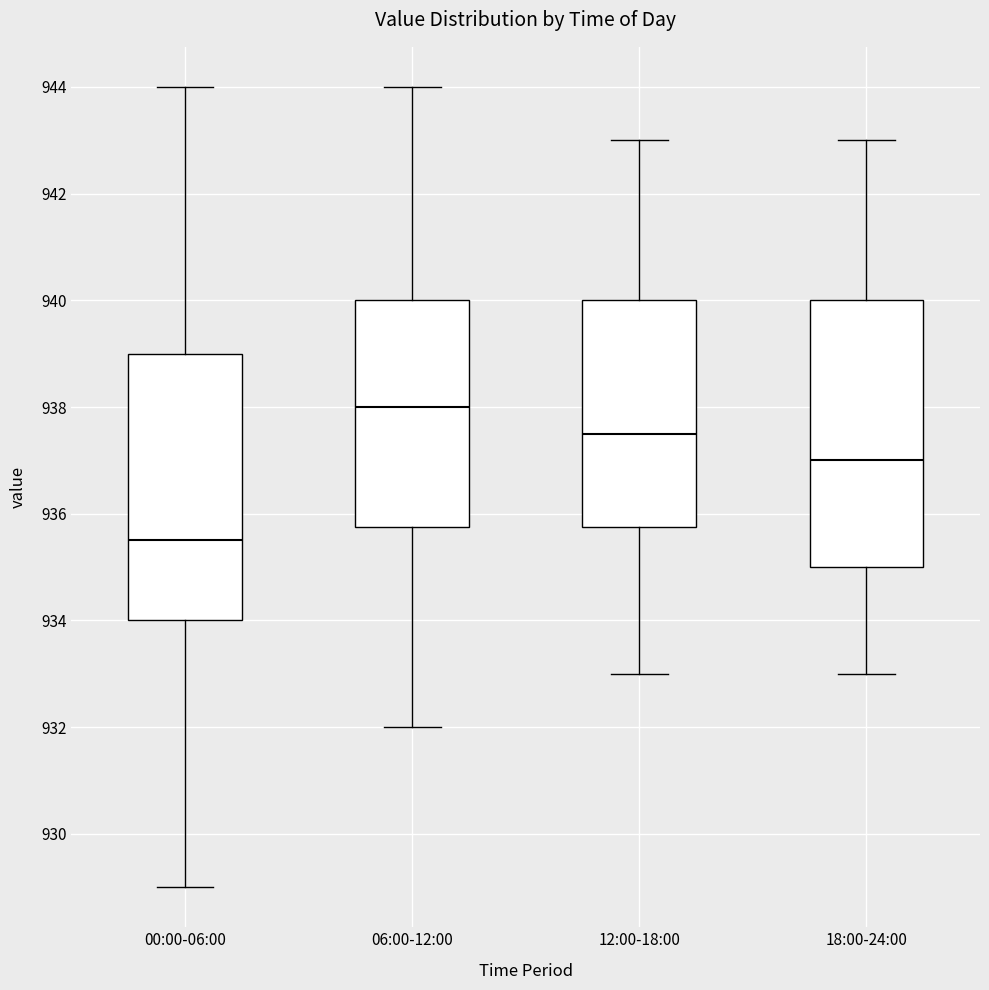

Which box has the lowest median line?

00:00-06:00